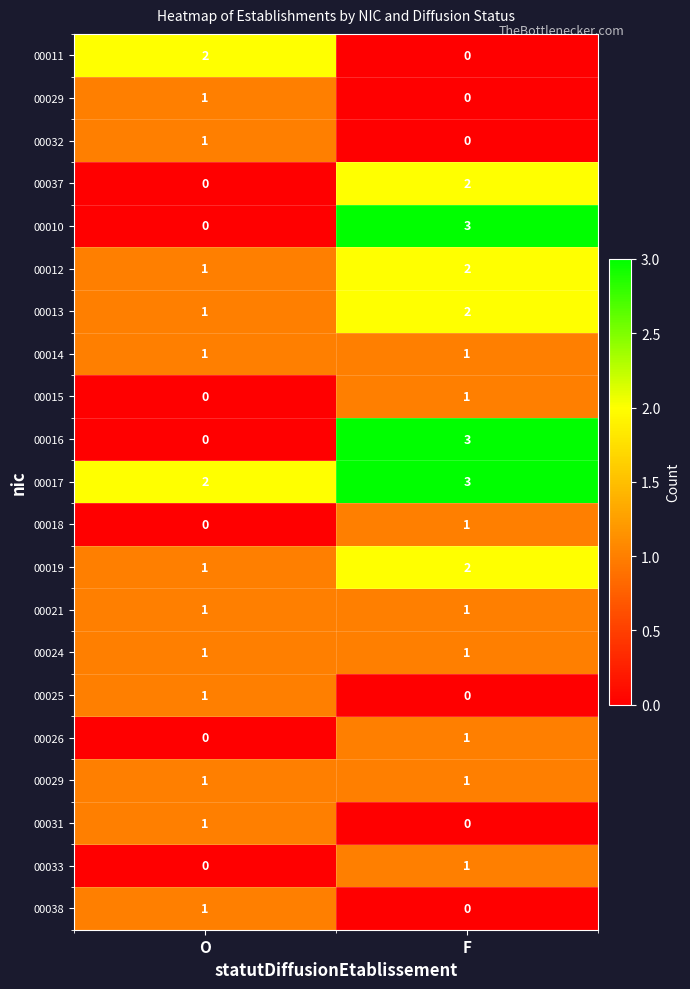

At which category is the sum across all series the highest?

F